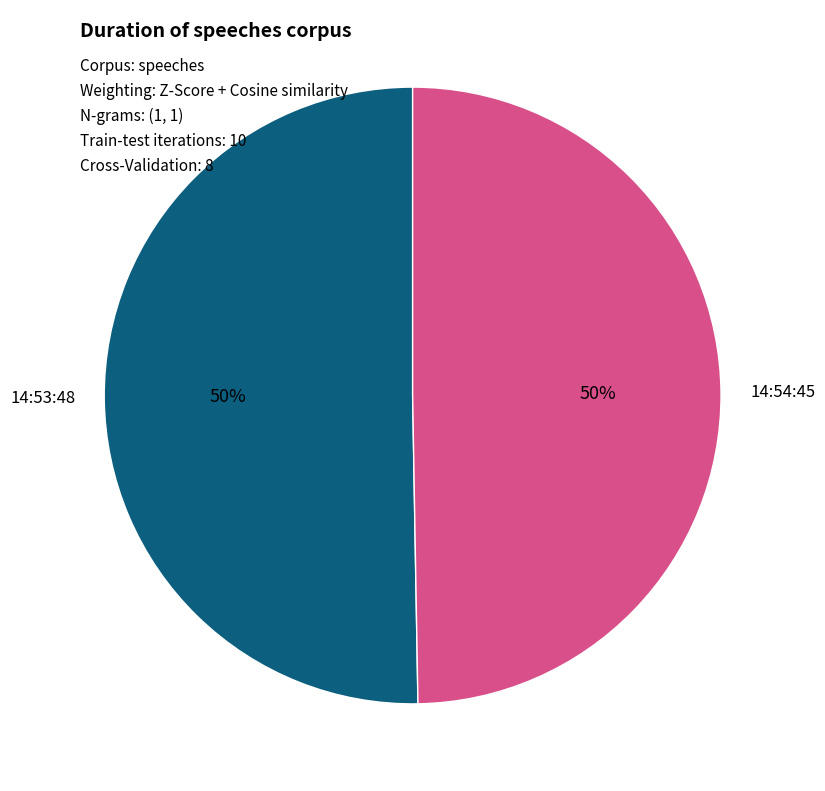

Is the sum of 14:53:48 and 14:54:45 greater than half?

Yes